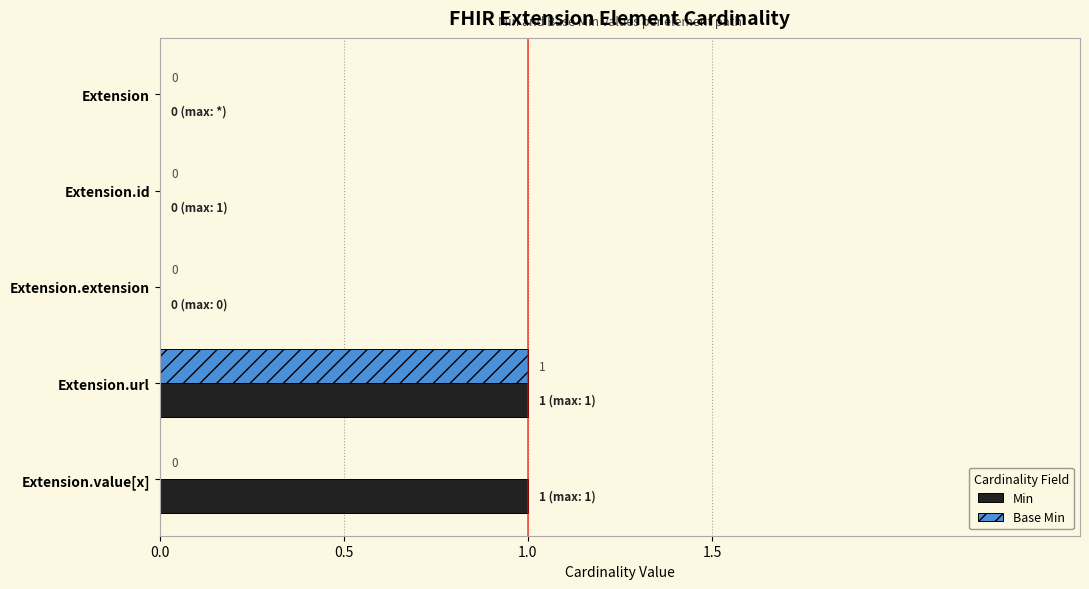

Between Extension.id and Extension.value[x], which series saw the biggest shift?

Min